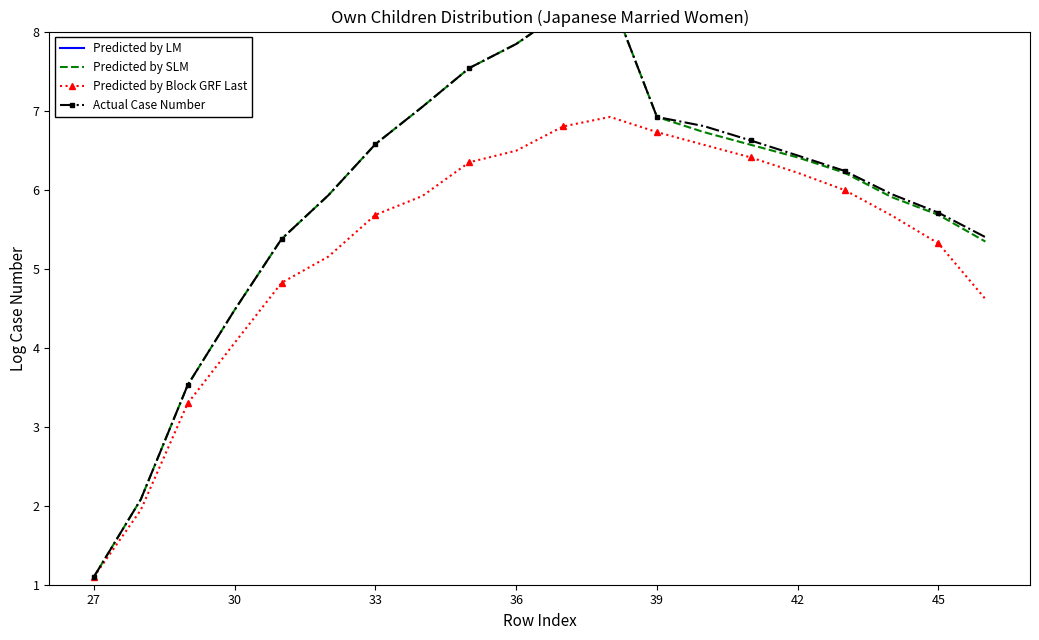

What is the lowest value of the Predicted by SLM series?

1.1